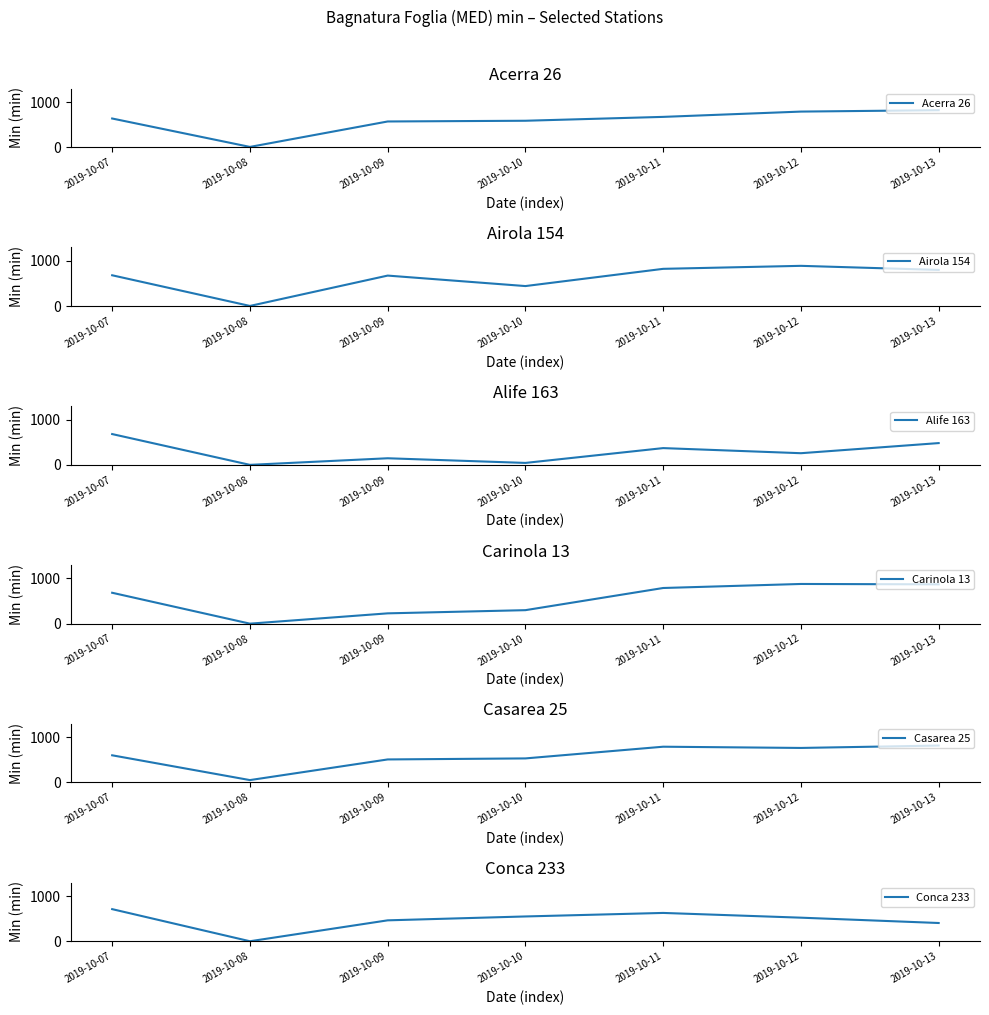

How many lines are shown in the chart?

6